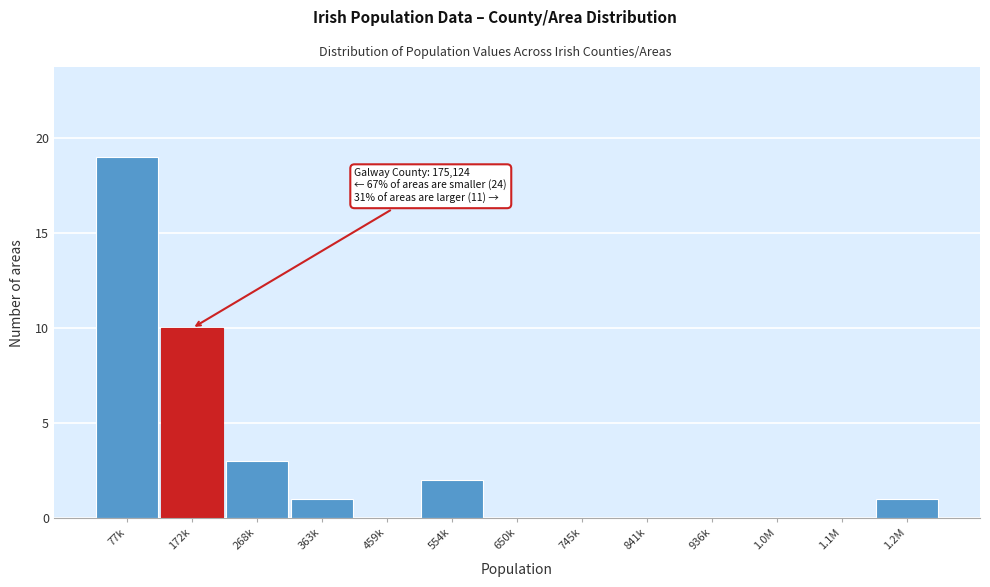

Reading left to right, what are all the values shown in this chart?

77k=19	172k=10	268k=3	363k=1	459k=0	554k=2	650k=0	745k=0	841k=0	936k=0	1.0M=0	1.1M=0	1.2M=1